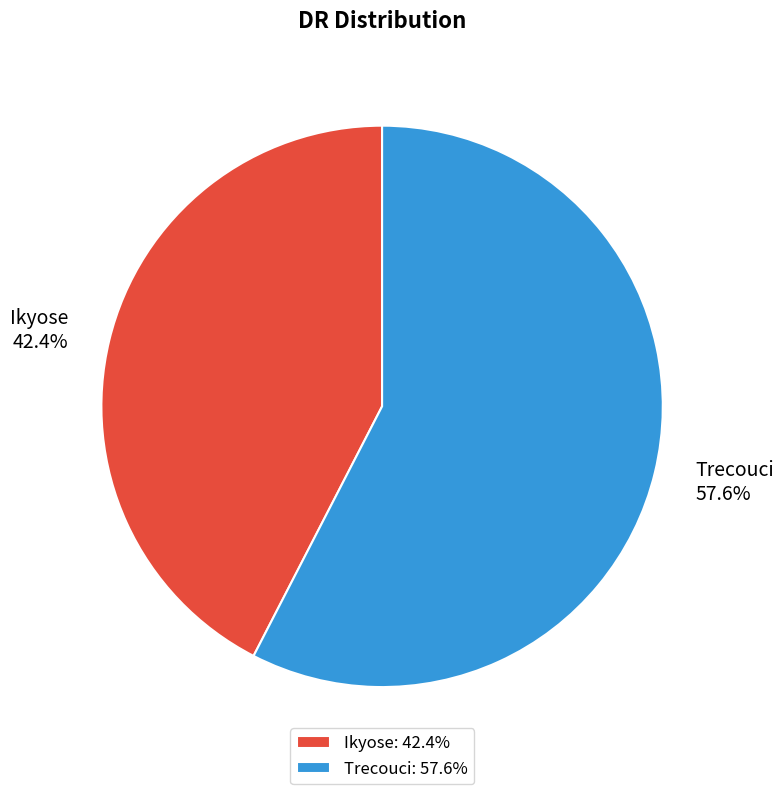

How many segments does this pie chart have?

2